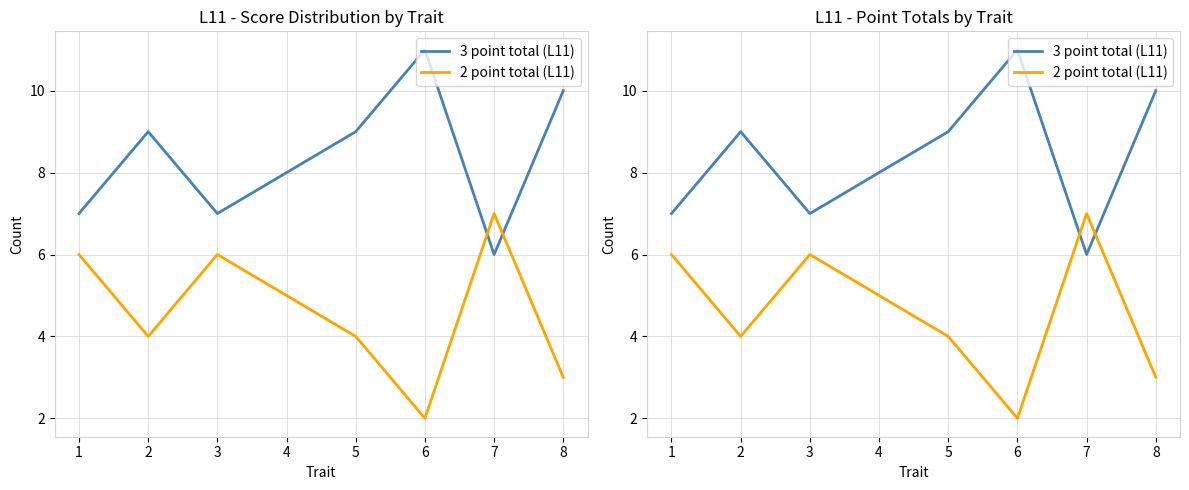

What is the value of the 3 point total (L11) point at the 8th from the left?

10